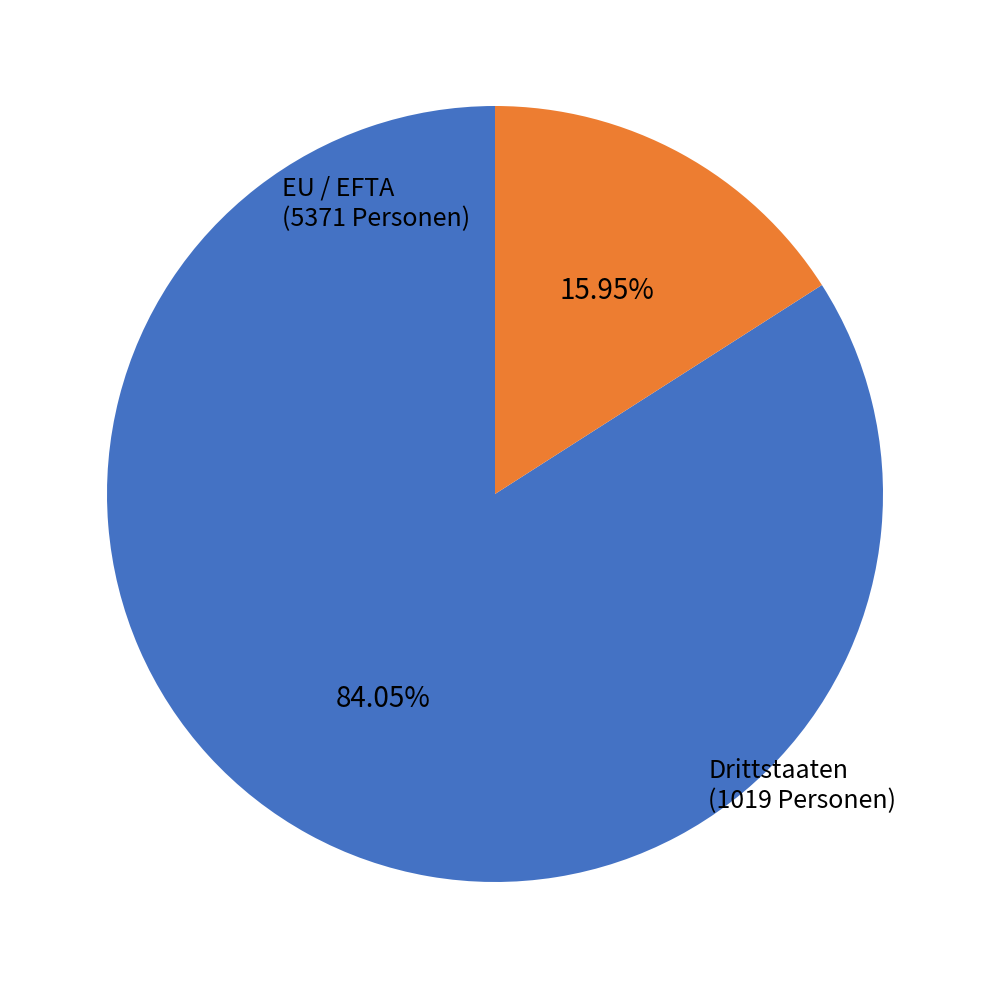

What percentage is the Drittstaaten slice, to the nearest percent?

16%